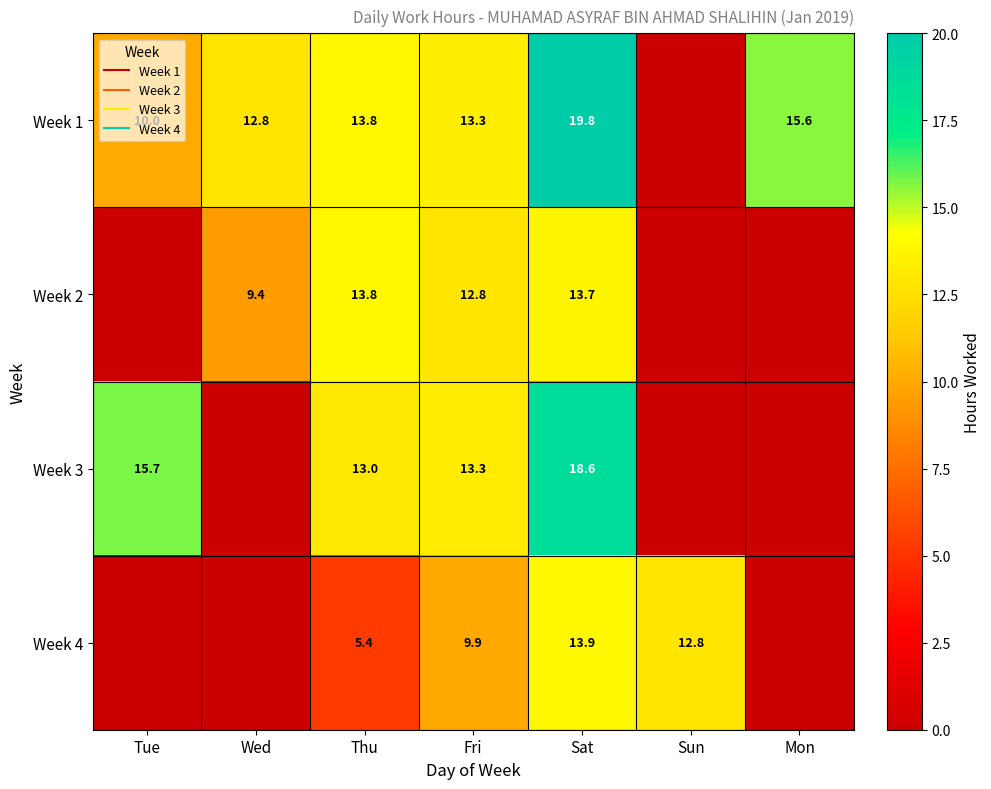

Which series has the largest total across all categories?

Week 1